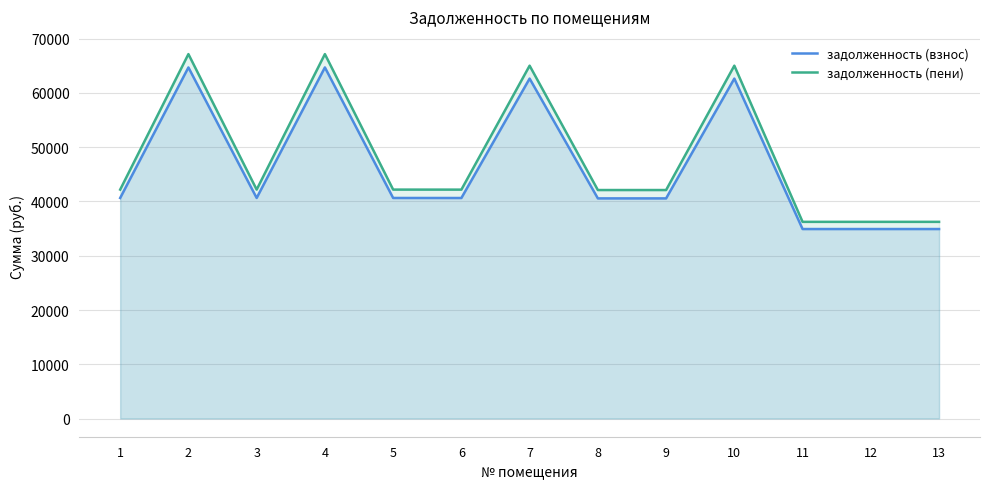

Does the chart display data point markers on the line(s)?

No